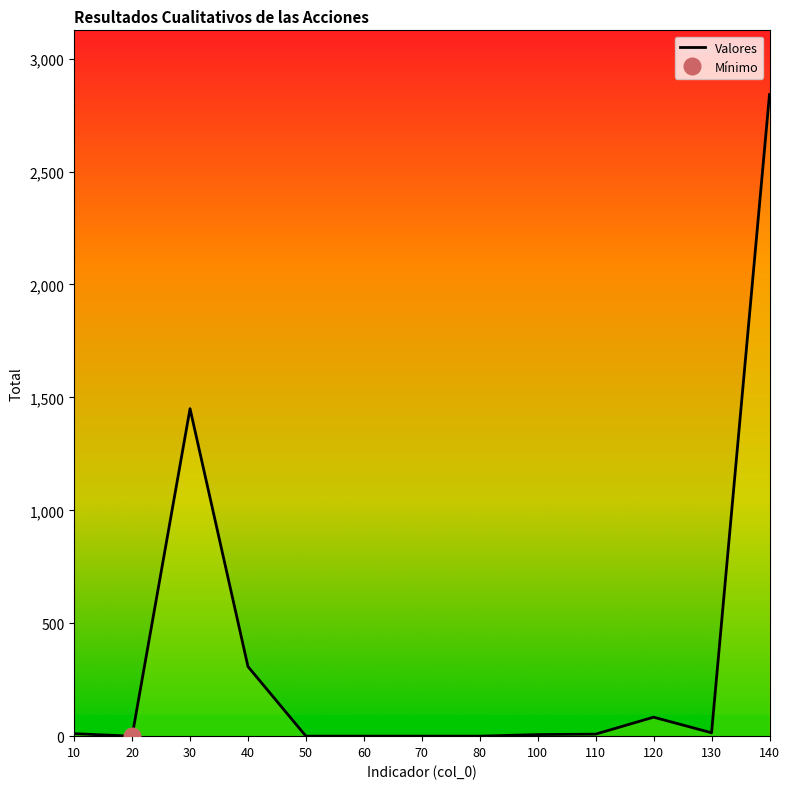

How many values are below 9?

6